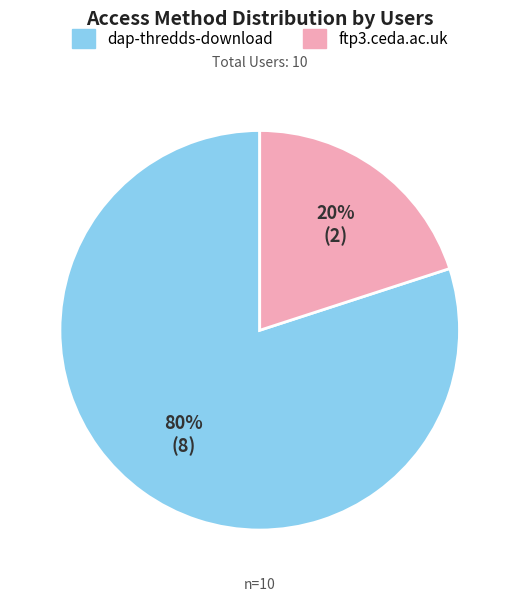

Rank the categories by value from highest to lowest.

dap-thredds-download, ftp3.ceda.ac.uk